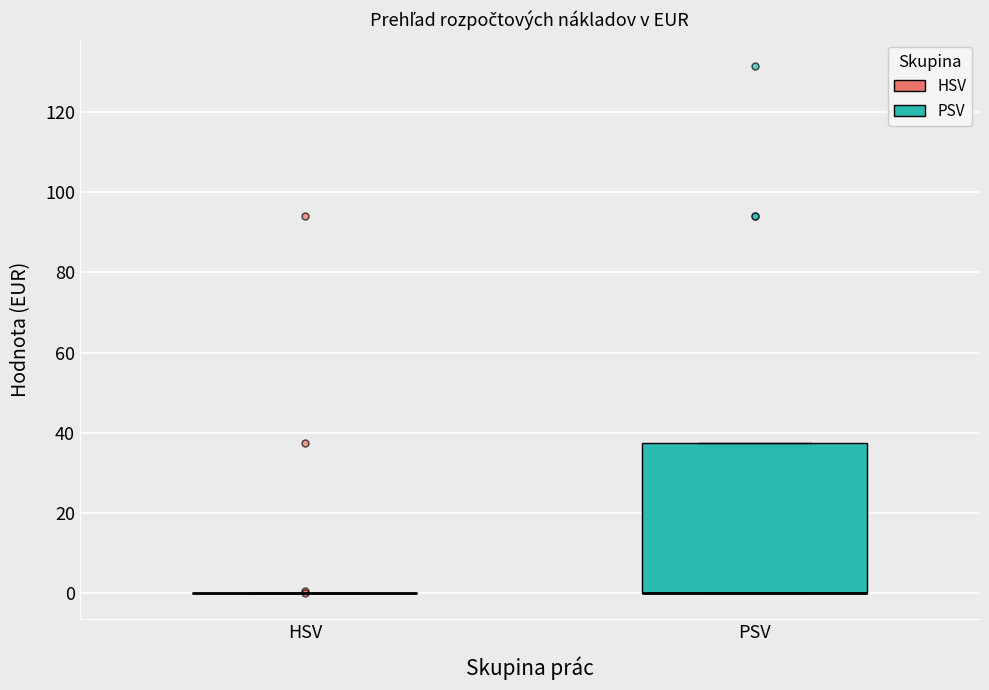

Which box is the tallest, from its lower edge to its upper edge?

PSV